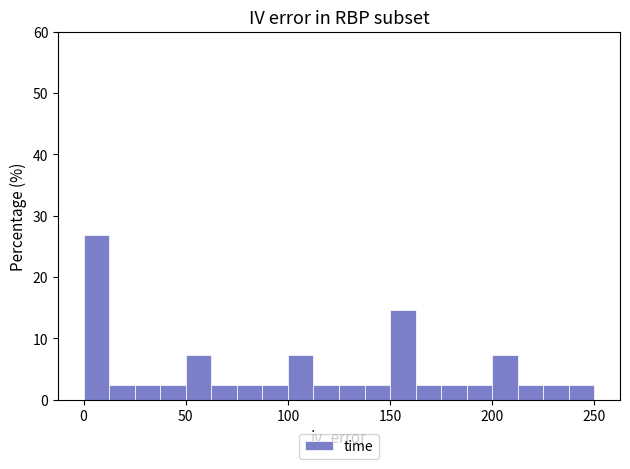

Read against the x-axis, roughly where is the centre of the tallest bar?

5